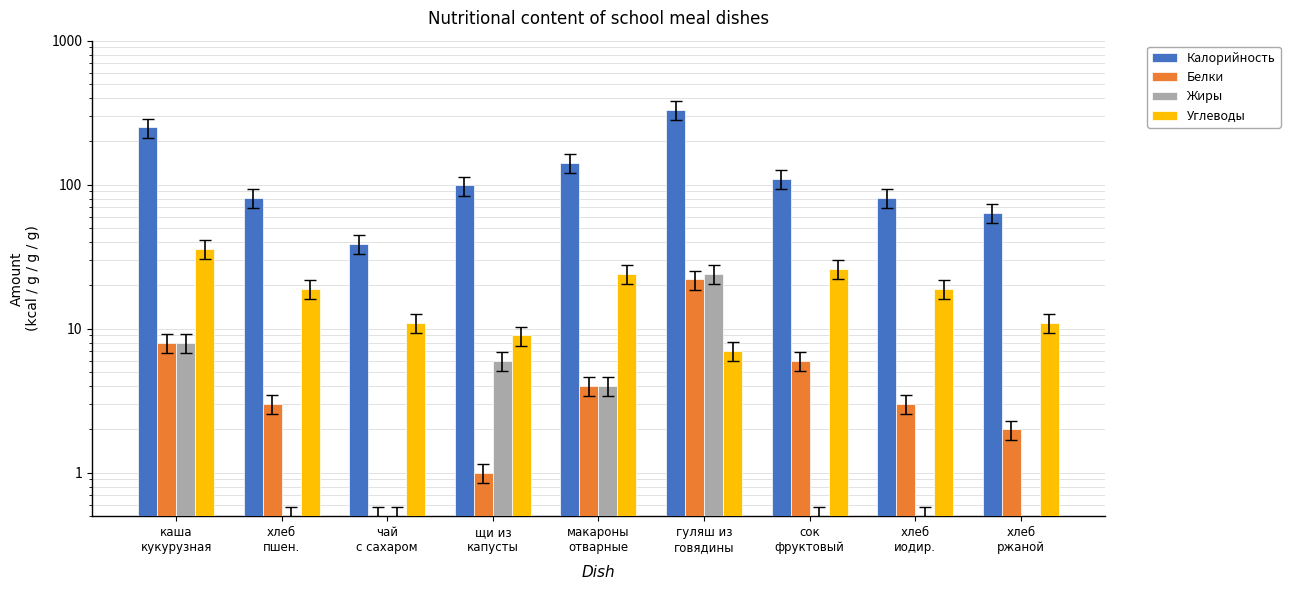

Which series has the largest total across all categories?

Калорийность